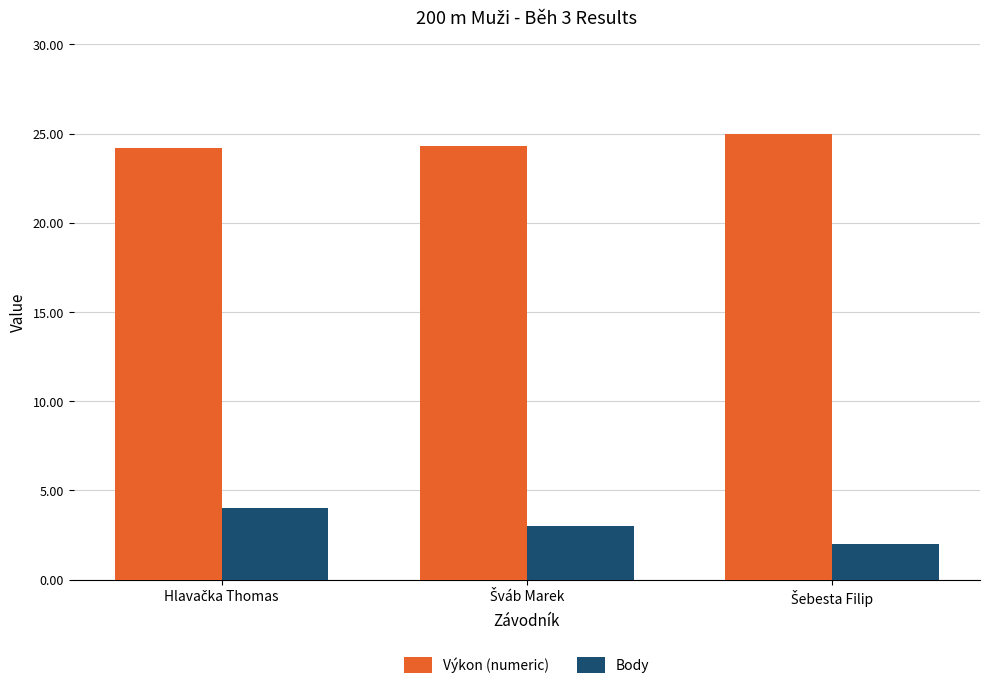

How many groups of bars are there?

3